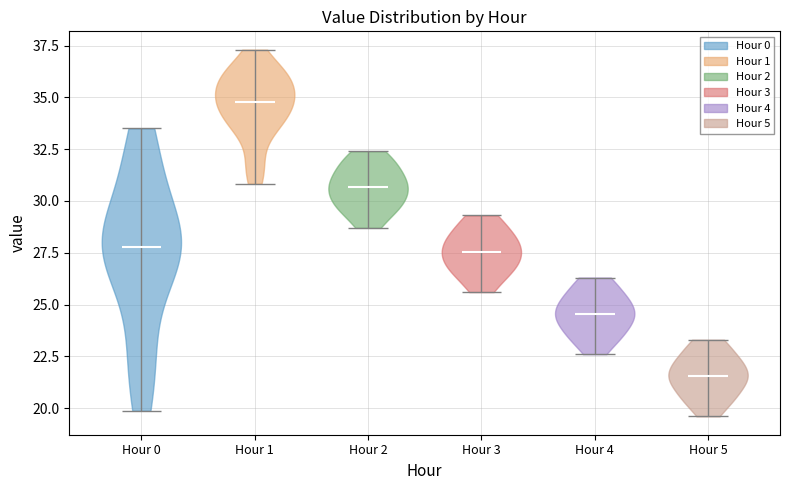

What is the lowest point the violin for Hour 5 reaches on the y-axis? The values are not printed on the chart, so give them approximately, as read against the axis.

19.5